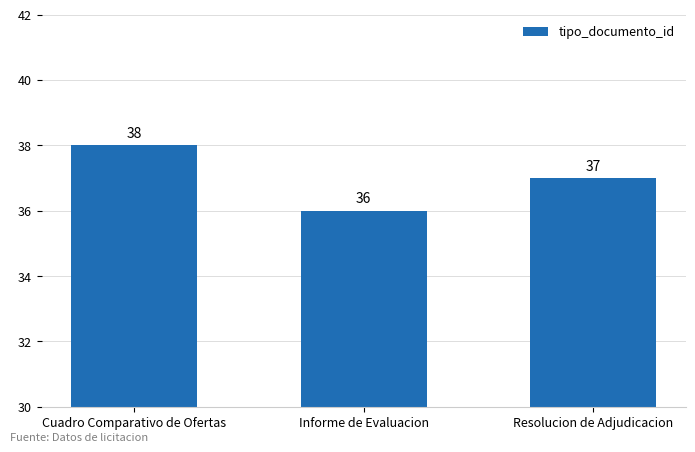

Rank the categories by value from lowest to highest.

Informe de Evaluacion, Resolucion de Adjudicacion, Cuadro Comparativo de Ofertas